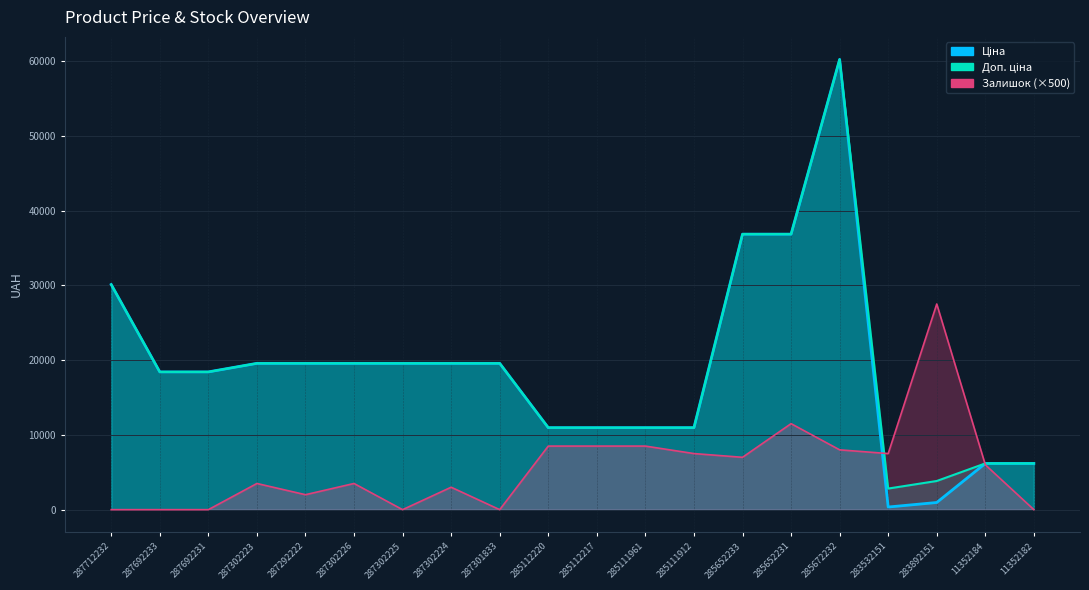

List the series in order of their peak value, highest first.

Ціна, Доп. ціна, Залишок